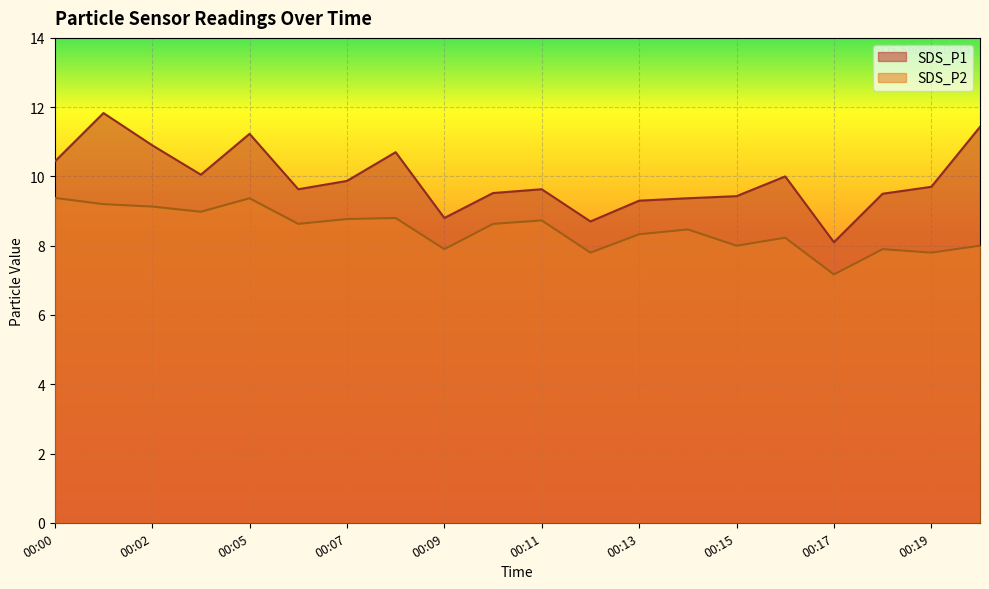

In SDS_P1, how many points are higher than both neighbors (excluding endpoints)?

5